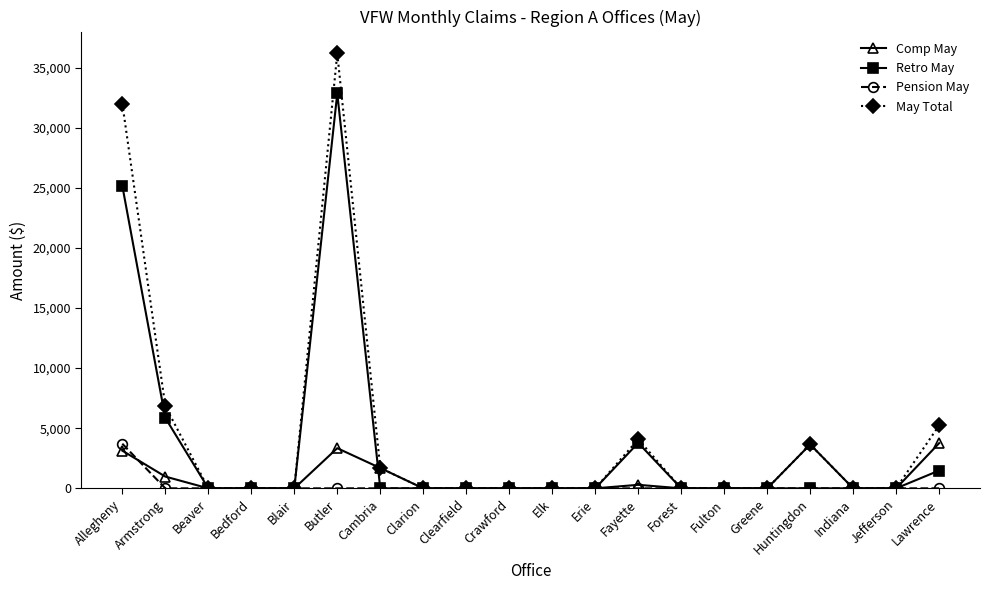

The Comp May series shows 0 at Blair. True or false?

True